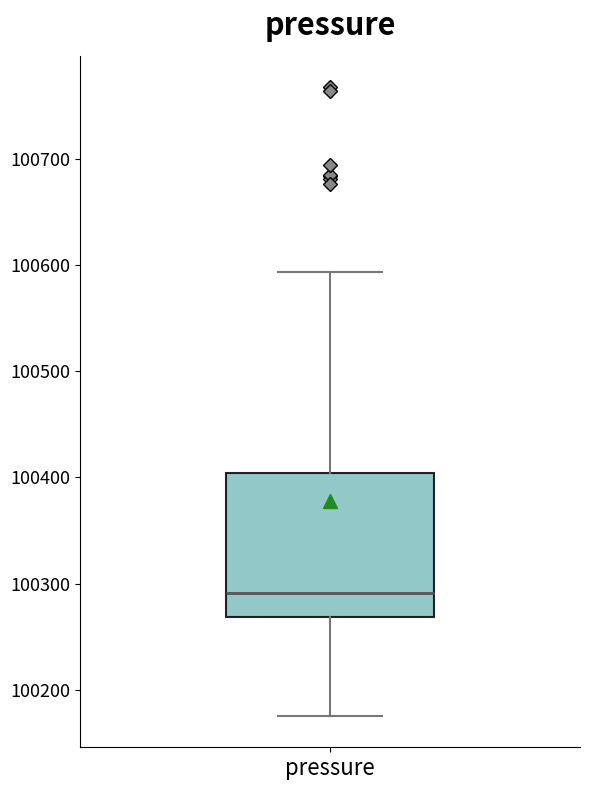

Transcribe this box plot: give where the median line is, the range the box spans, and where the two whiskers end, as read against the y-axis. The values are not printed on the chart, so give them approximately, as read against the axis.

median 100290, box 100270 to 100400, whiskers 100180 to 100590